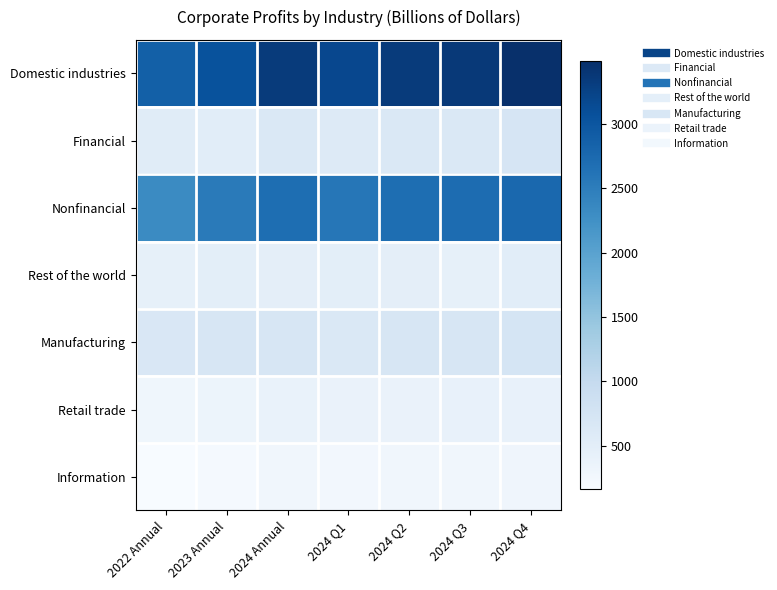

Reading right to left, what are all the values shown in this chart?

Domestic industries: 2024 Q4=3487.8	2024 Q3=3365.3	2024 Q2=3337.4	2024 Q1=3186.2	2024 Annual=3344.2	2023 Annual=3057.0	2022 Annual=2871.9
Financial: 2024 Q4=718.7	2024 Q3=649.3	2024 Q2=646.3	2024 Q1=603.9	2024 Annual=654.5	2023 Annual=522.6	2022 Annual=544.8
Nonfinancial: 2024 Q4=2769.1	2024 Q3=2716.0	2024 Q2=2691.1	2024 Q1=2582.3	2024 Annual=2689.6	2023 Annual=2534.4	2022 Annual=2327.0
Rest of the world: 2024 Q4=519.2	2024 Q3=437.0	2024 Q2=479.8	2024 Q1=498.6	2024 Annual=483.6	2023 Annual=489.5	2022 Annual=444.9
Manufacturing: 2024 Q4=722.4	2024 Q3=691.0	2024 Q2=695.0	2024 Q1=643.7	2024 Annual=688.0	2023 Annual=696.7	2022 Annual=664.2
Retail trade: 2024 Q4=404.8	2024 Q3=402.3	2024 Q2=379.7	2024 Q1=373.8	2024 Annual=390.1	2023 Annual=344.5	2022 Annual=281.1
Information: 2024 Q4=296.7	2024 Q3=278.1	2024 Q2=272.8	2024 Q1=250.5	2024 Annual=274.5	2023 Annual=210.9	2022 Annual=162.8